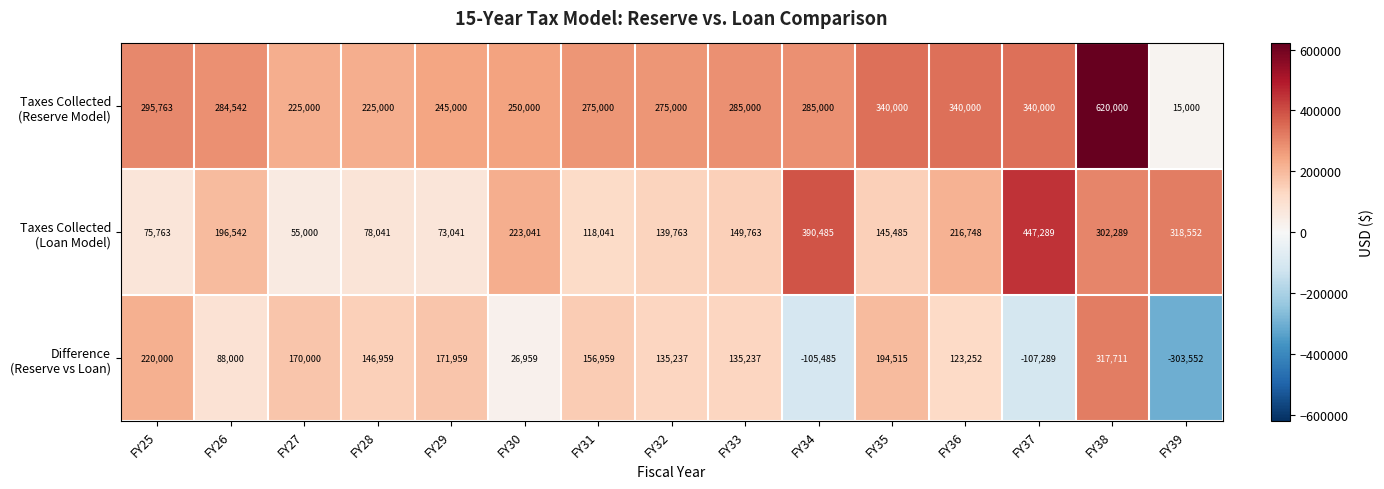

At which category is the sum across all series the highest?

FY38